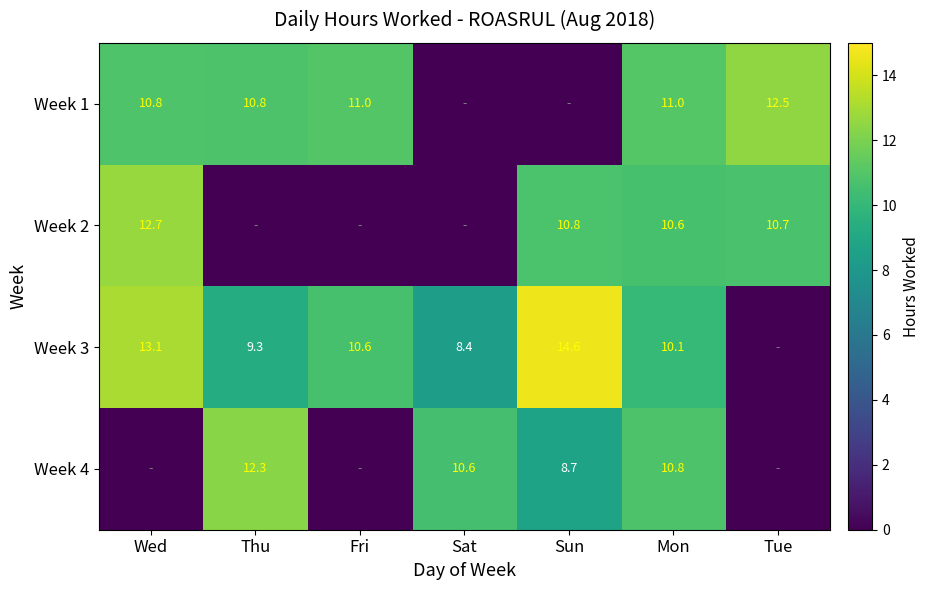

The value of Week 3 at Thu is 15.2. True or false?

False